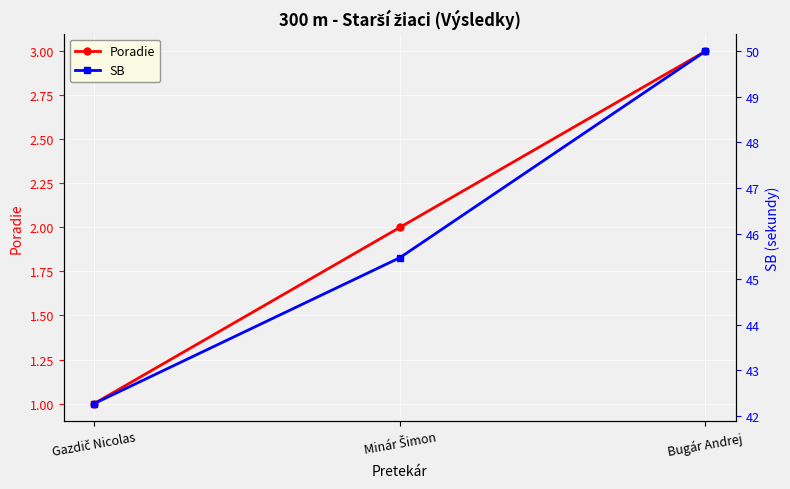

How many lines are shown in the chart?

2